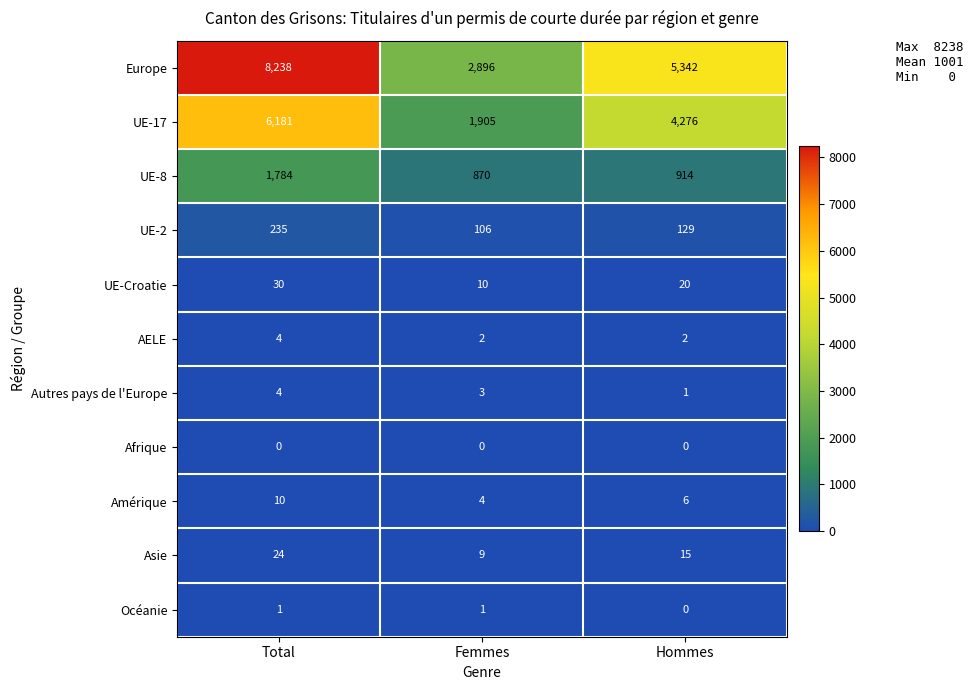

What is the approximate value of Asie at Femmes, to the nearest 10?

10